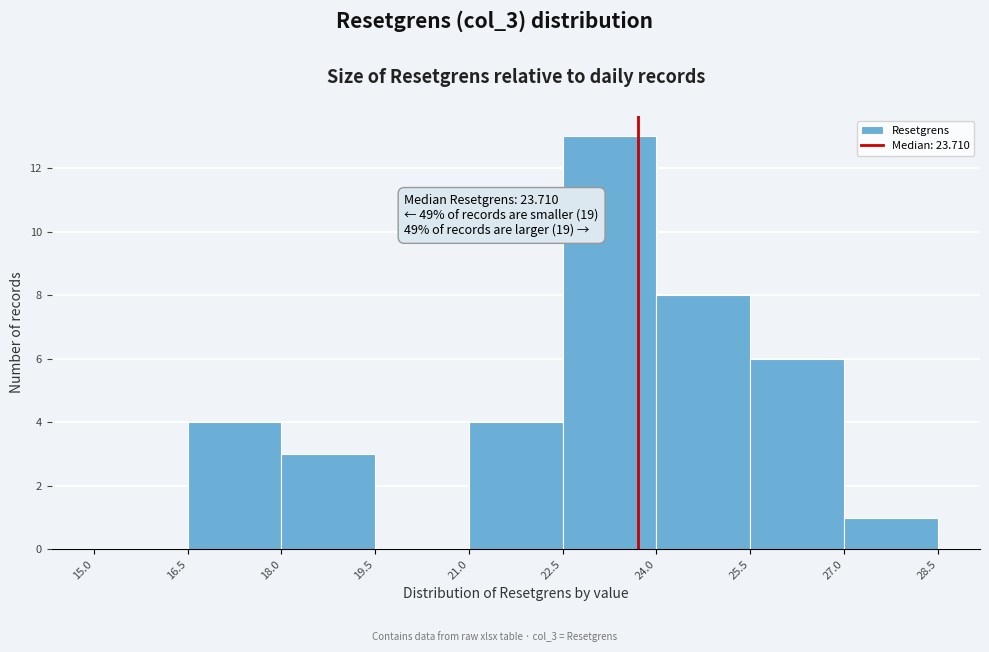

Which range on the x-axis has the tallest bar?

22.5 to 24.0